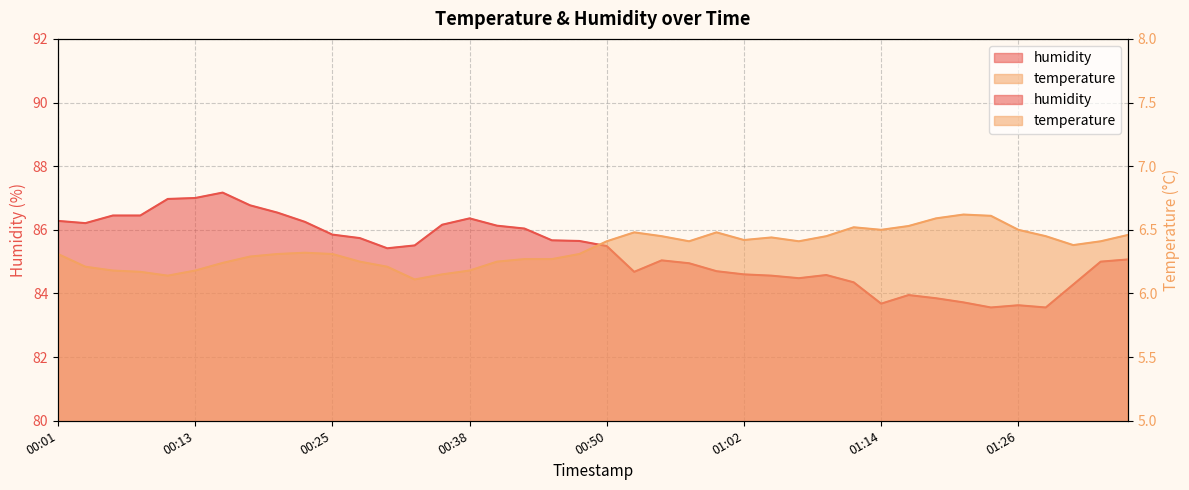

What value does the humidity series have at 01:36?

85.1